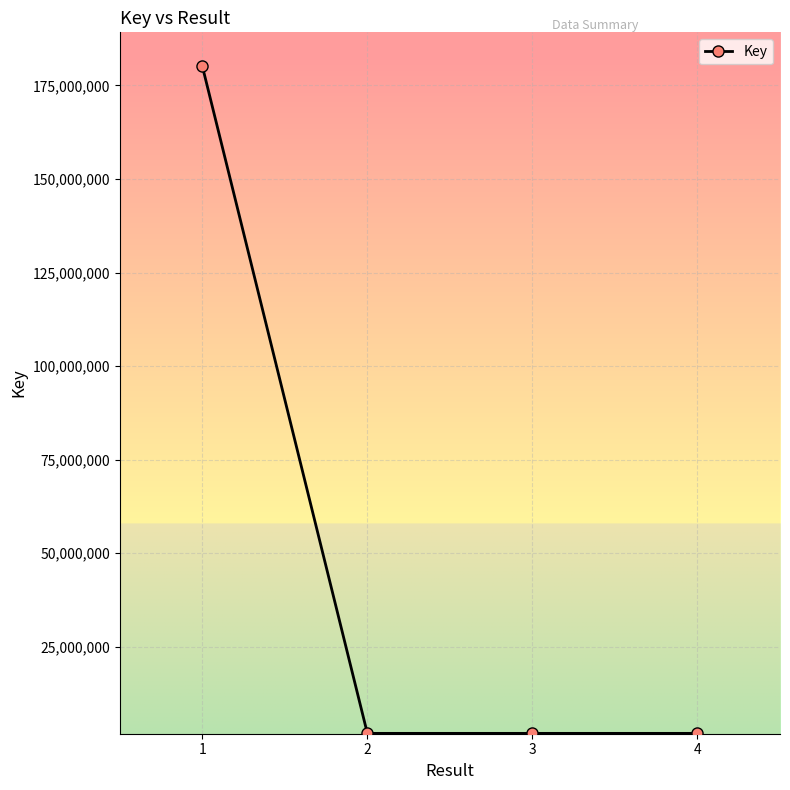

What is the sum of all values?

185695563